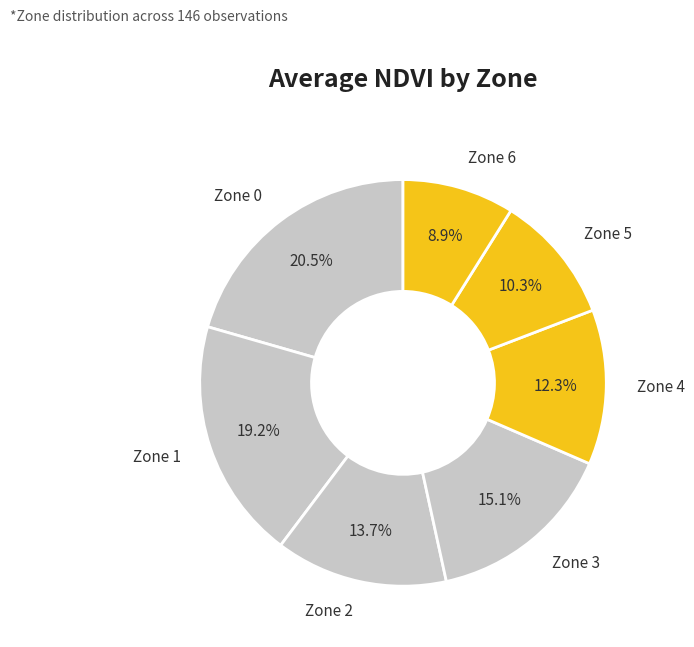

Do Zone 1 and Zone 2 together represent more than half of the pie?

No